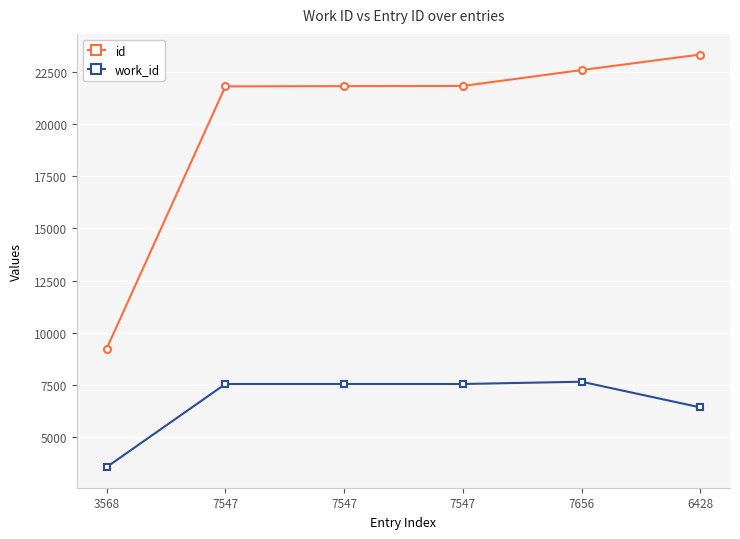

Reading left to right, list all the values displayed in this chart.

id: 9237	21802	21813	21821	22583	23327
work_id: 3568	7547	7547	7547	7656	6428